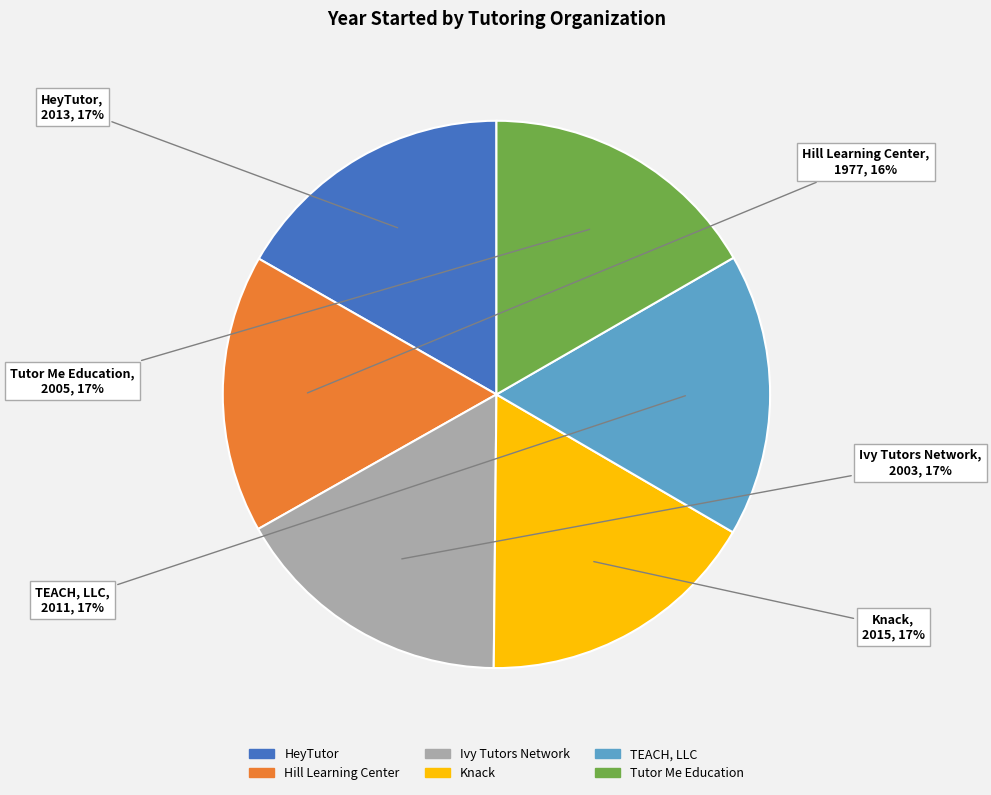

Does Tutor Me Education represent more than half of the total?

No